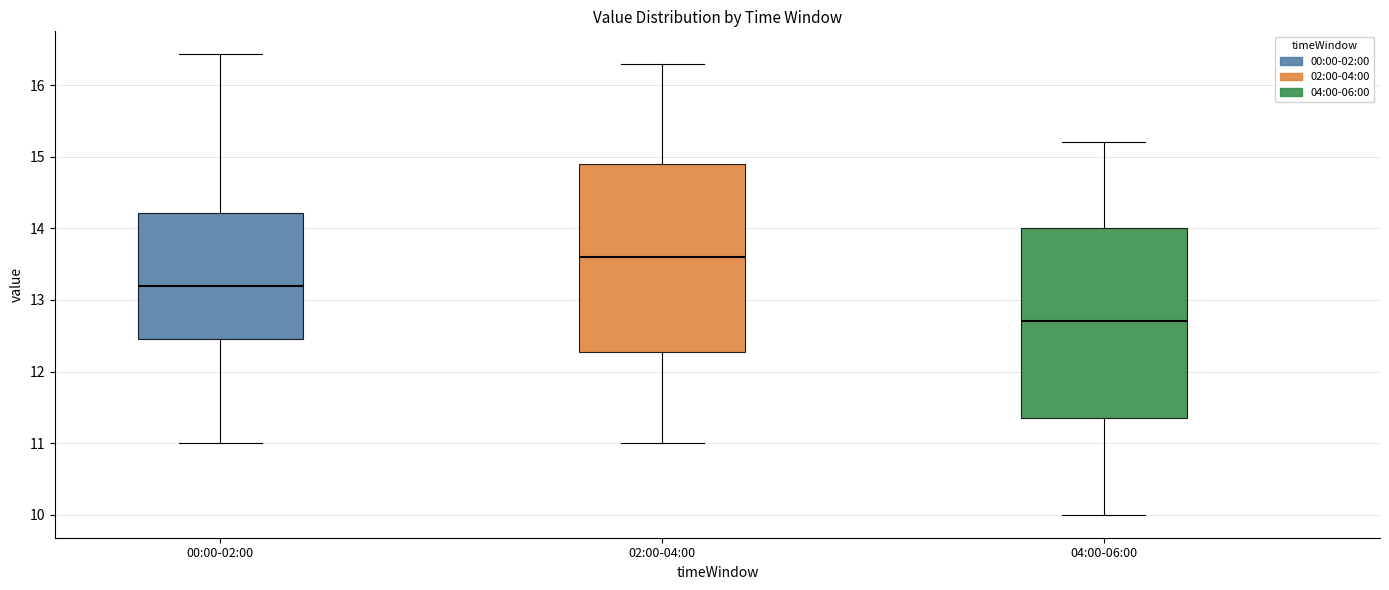

Reading left to right, transcribe this box plot: for each box, give where its median line is, the range the box spans, and where its two whiskers end, as read against the y-axis. The values are not printed on the chart, so give them approximately, as read against the axis.

00:00-02:00: median 13.2, box 12.5 to 14.2, whiskers 11.0 to 16.4
02:00-04:00: median 13.6, box 12.3 to 14.9, whiskers 11.0 to 16.3
04:00-06:00: median 12.7, box 11.4 to 14.0, whiskers 10.0 to 15.2